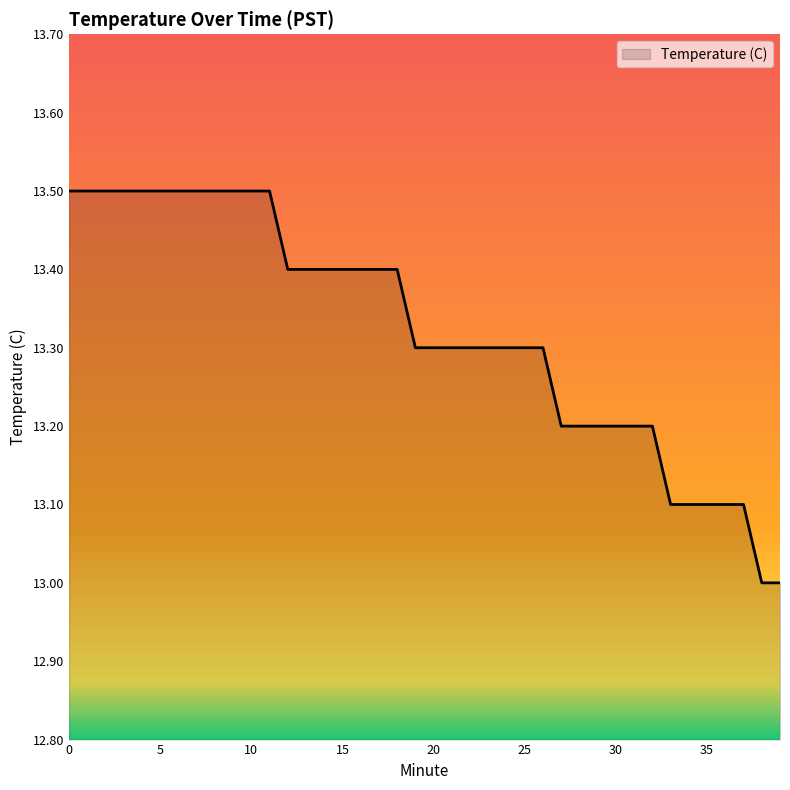

What is the difference between the maximum and minimum values?

0.5